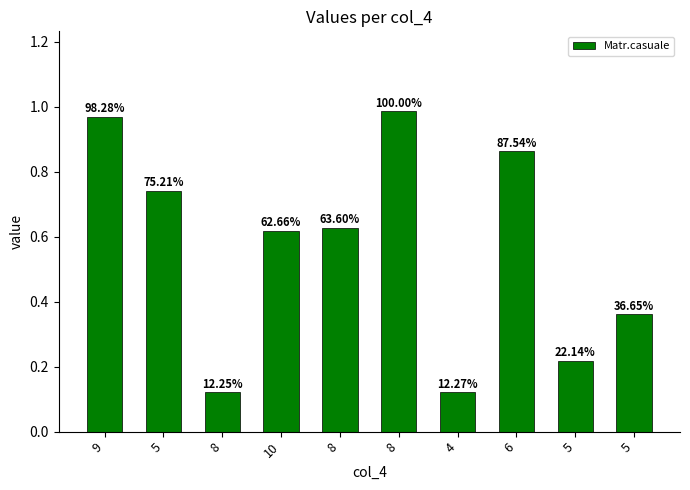

Reading left to right, transcribe all the data shown in this chart.

1.0	0.7	0.1	0.6	0.6	1.0	0.1	0.9	0.2	0.4